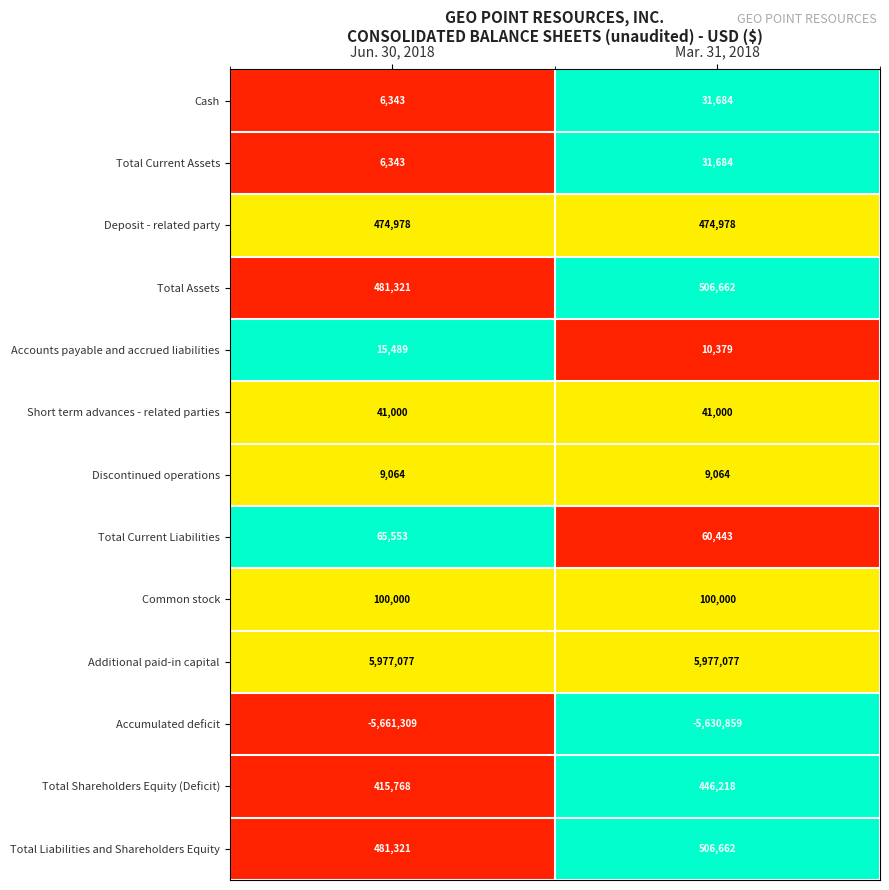

What is the difference between the maximum and minimum values in the Total Current Assets series?

25341